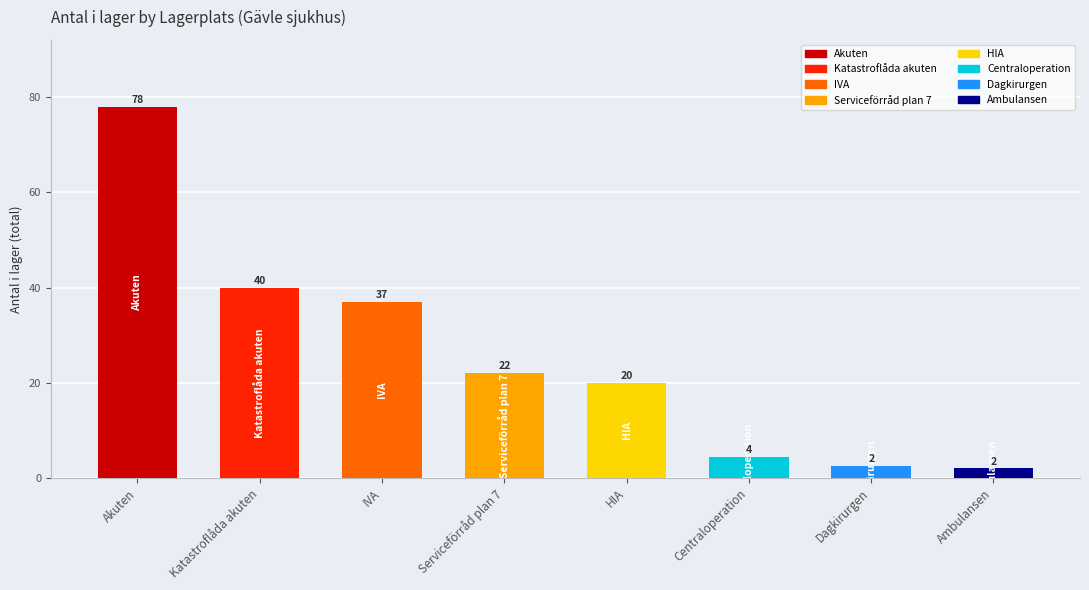

What is the minimum value shown in the chart?

2.0